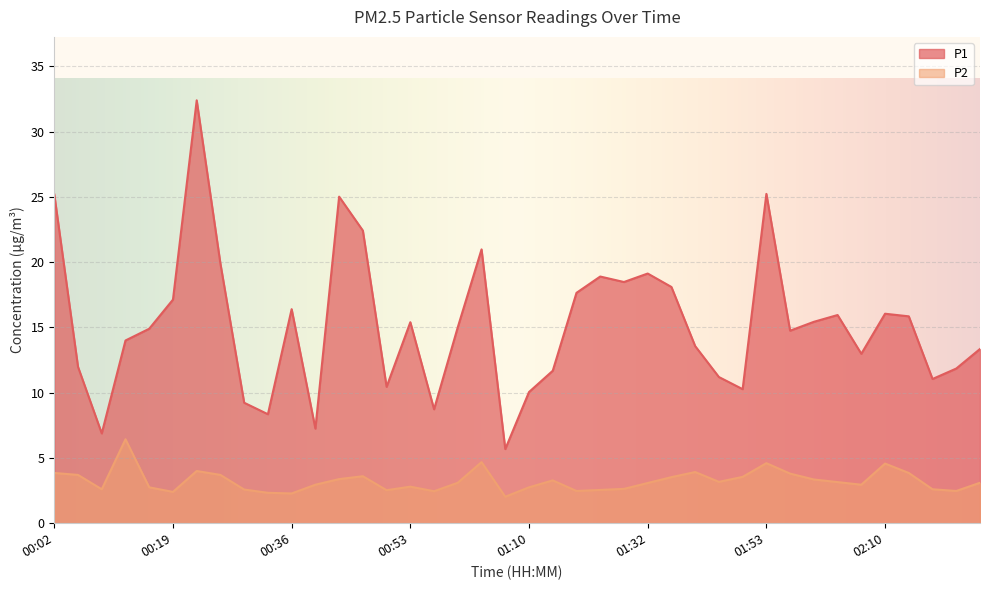

What is the label of the 33rd point from the left?

02:00